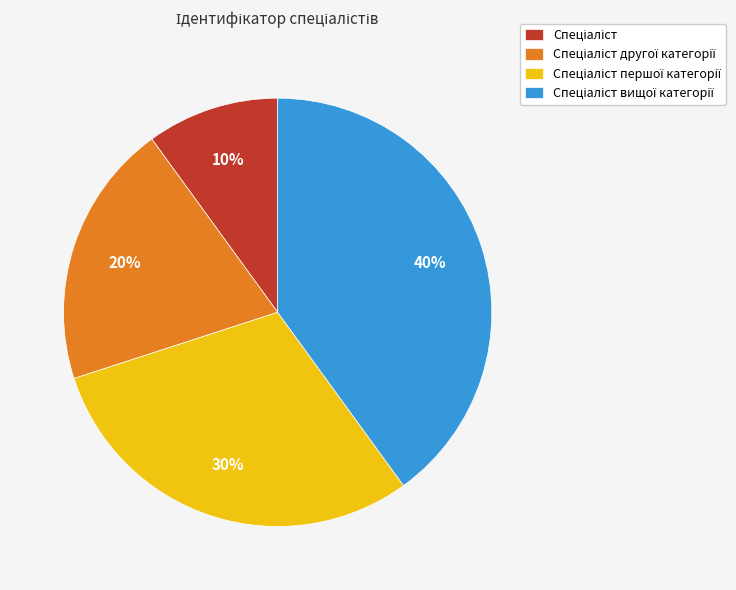

Is there a majority slice in this chart?

No